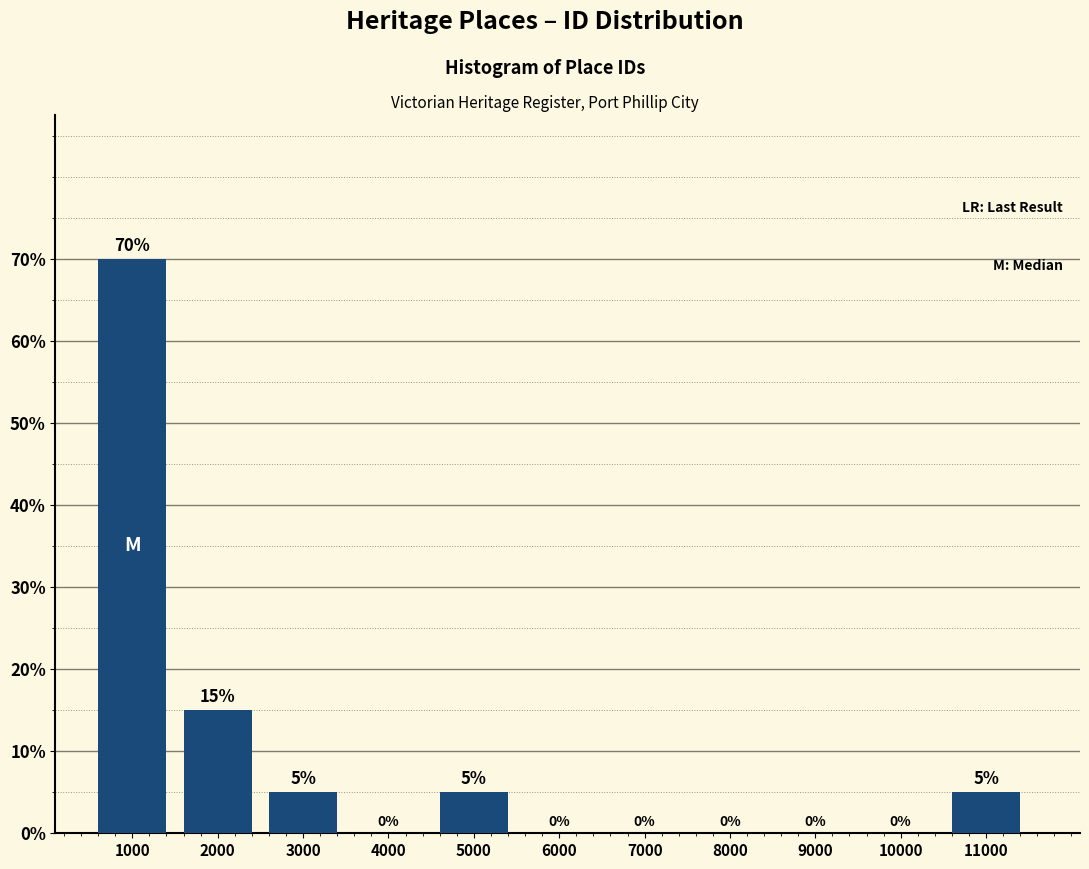

Reading left to right, extract all data points from this chart.

1000=70	2000=15	3000=5	4000=0	5000=5	6000=0	7000=0	8000=0	9000=0	10000=0	11000=5